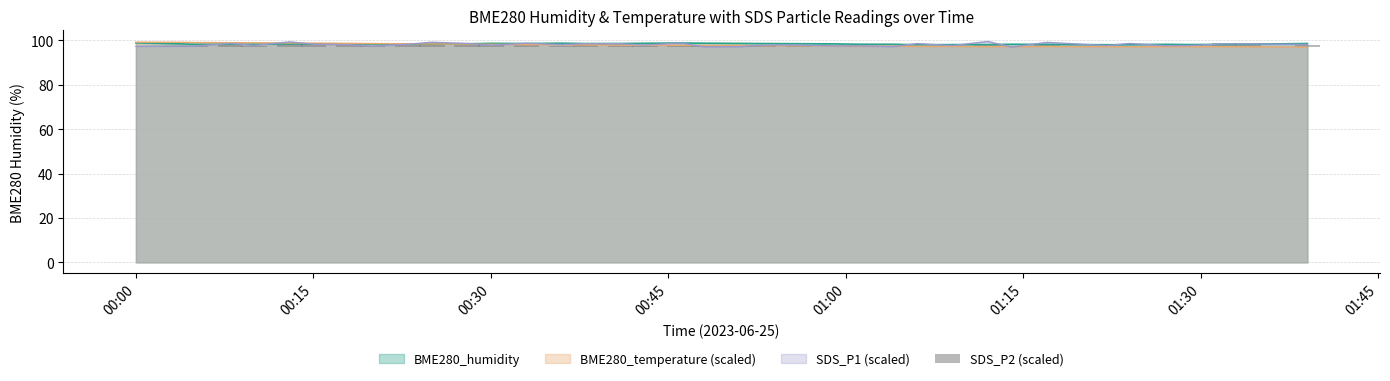

What is the maximum value shown in the chart?

99.5